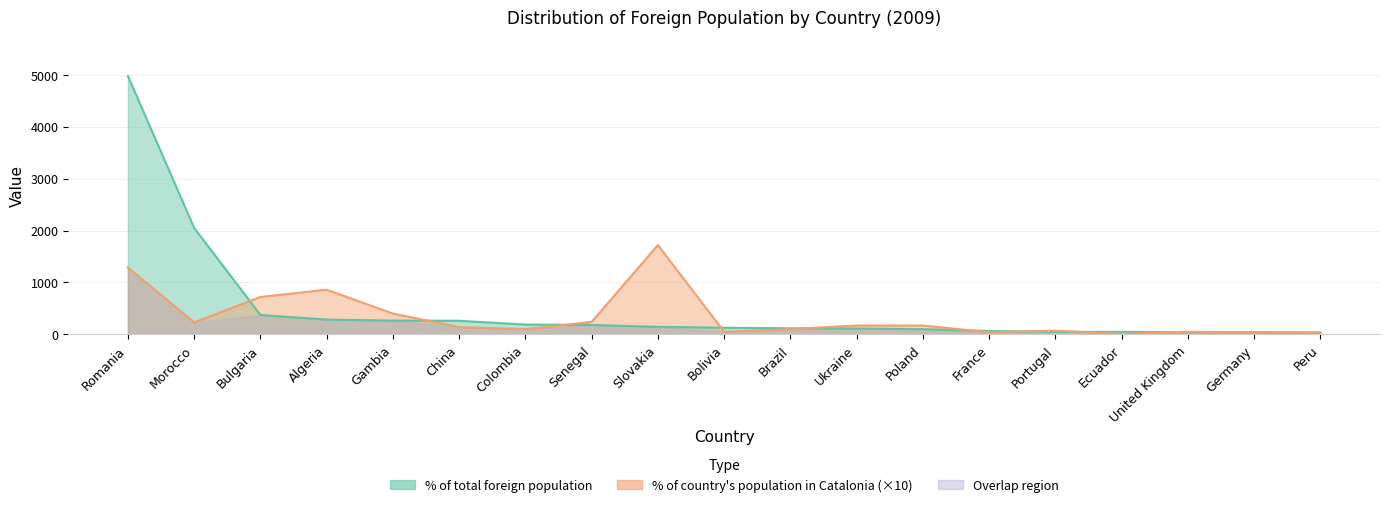

How many lines are shown in the chart?

2